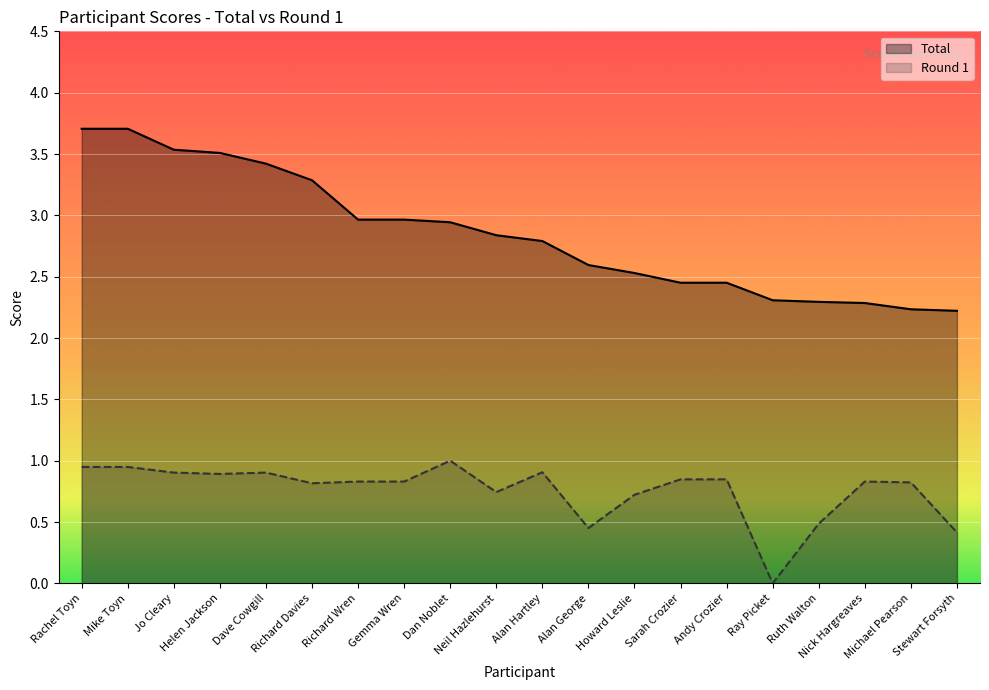

Read the Total value at Sarah Crozier.

2.5